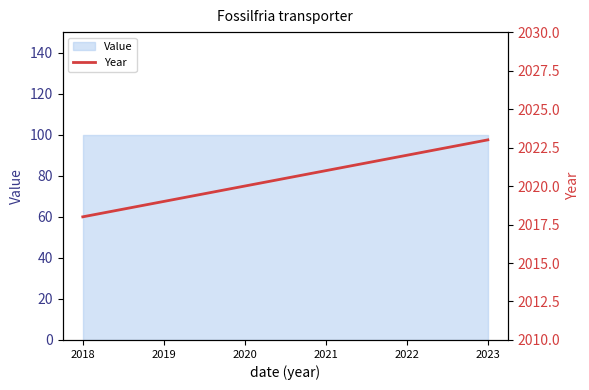

The chart shows a value of 2020 at 2020. True or false?

True